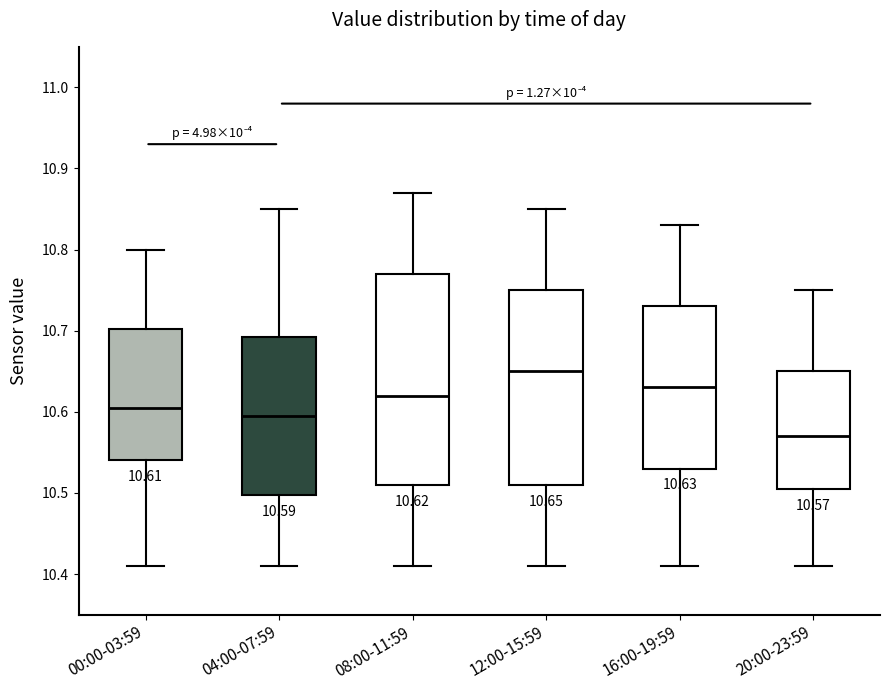

Which box is the tallest, from its lower edge to its upper edge?

08:00-11:59